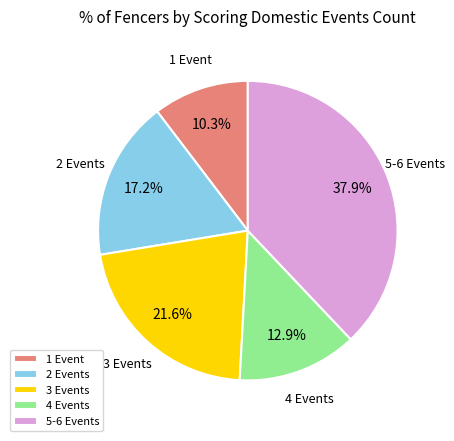

To the nearest percent, what portion does 1 represent?

10%